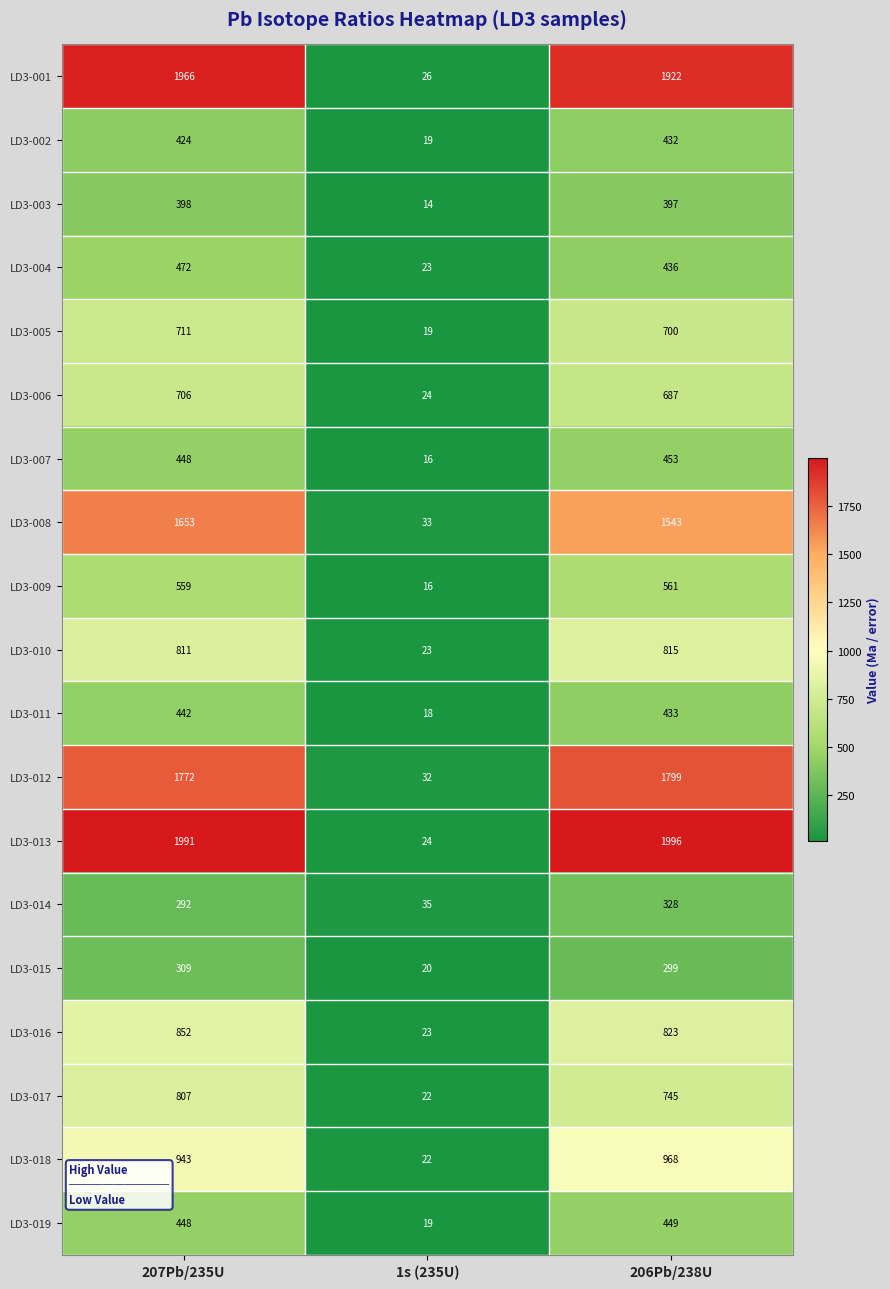

The LD3-013 series shows 24 at 1s (235U). True or false?

True